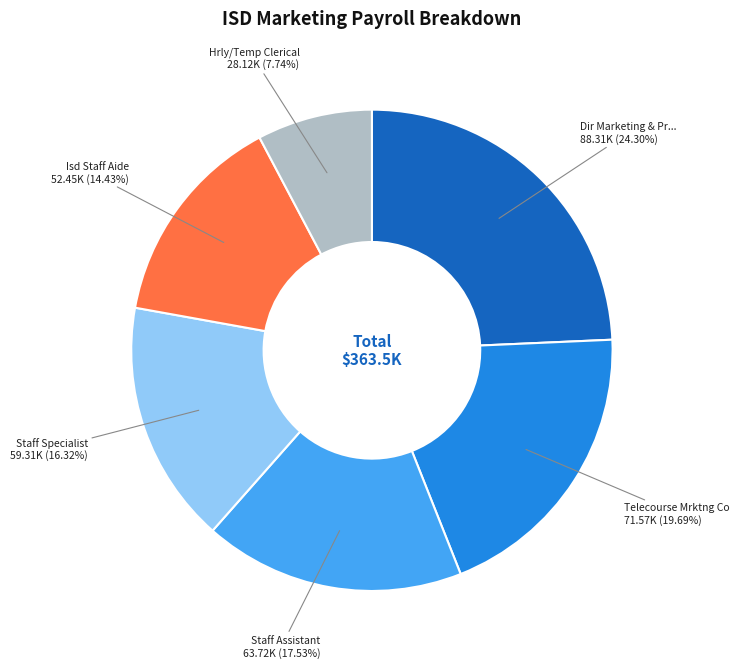

Does any single category account for the majority?

No